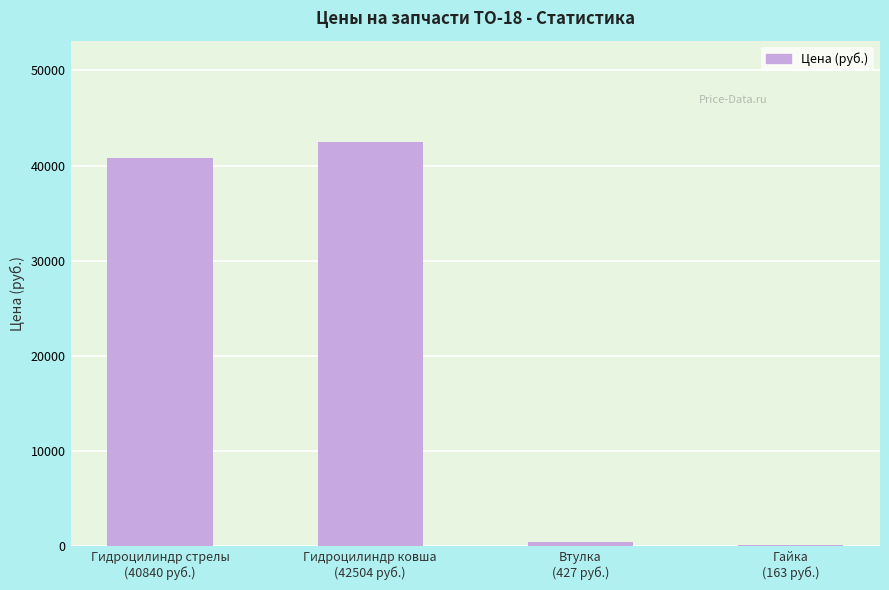

How many data points are less than 40840?

2